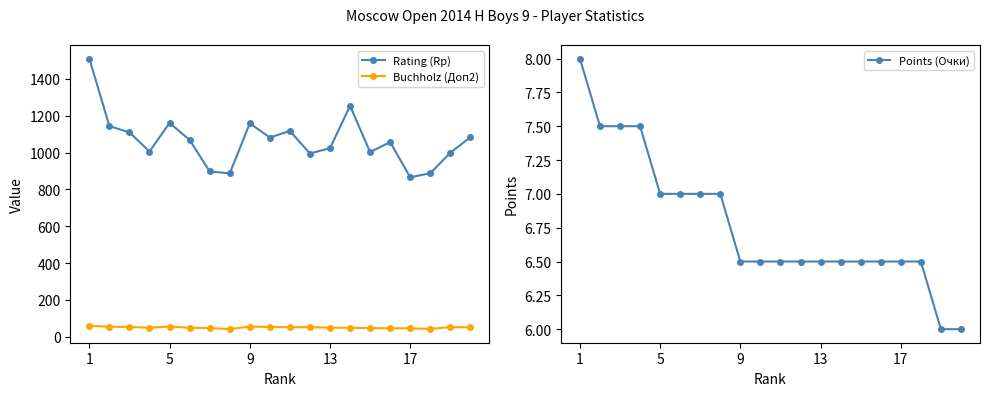

True or false: Rating (Rp) and Buchholz (Доп2) intersect in this chart.

False